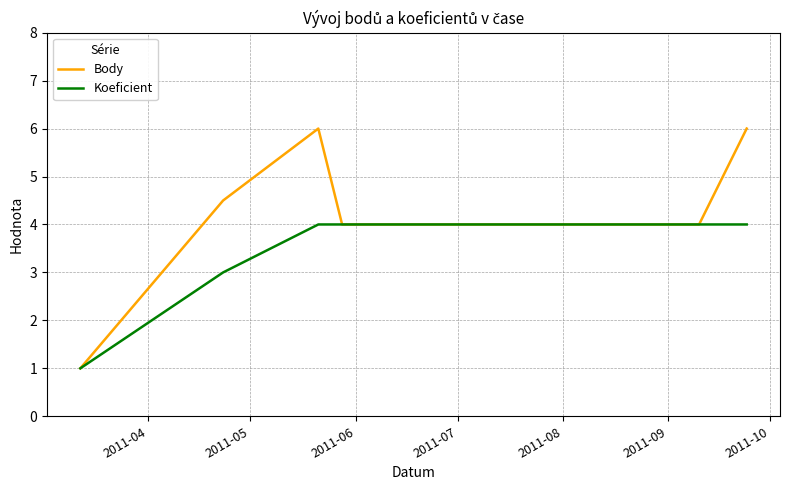

Rank the series by their average value, from lowest to highest.

Koeficient, Body